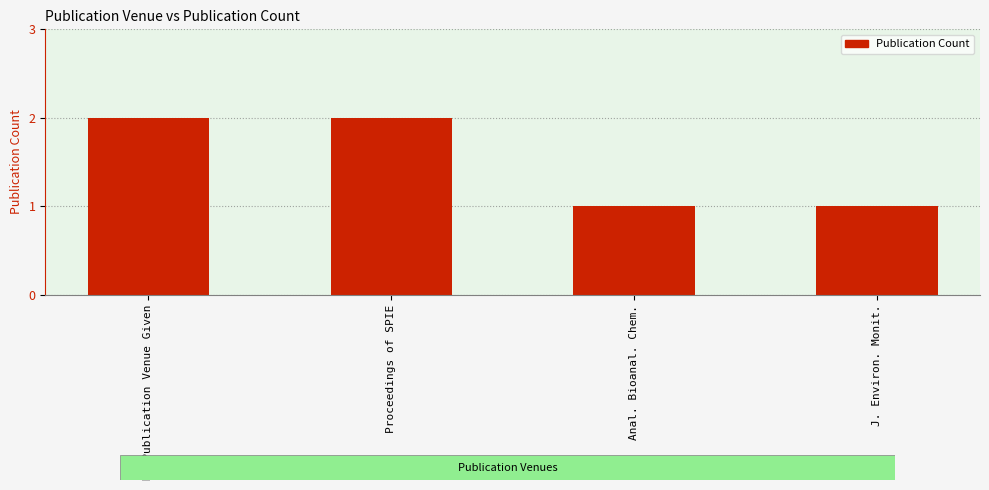

What is the average value?

2